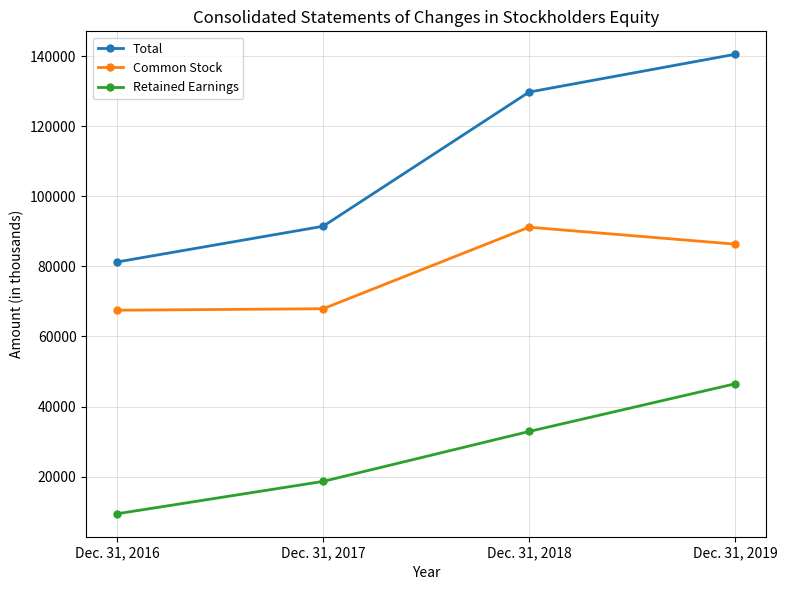

What are all the series names shown in the legend?

Total, Common Stock, Retained Earnings